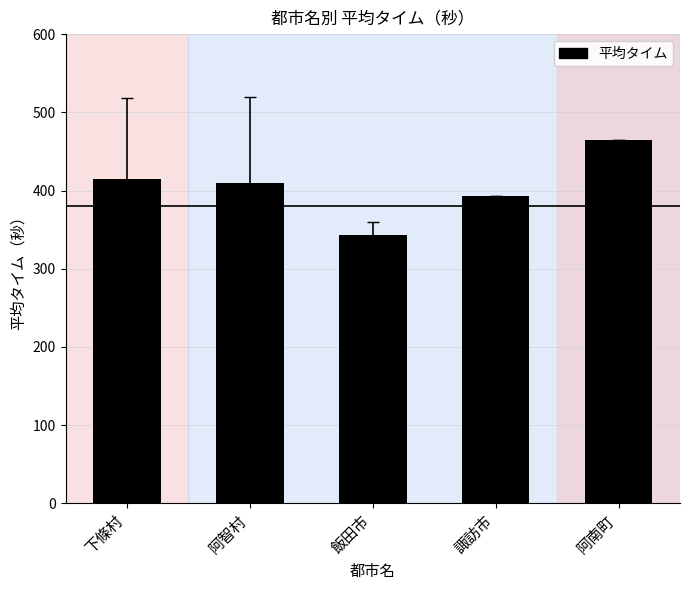

How many categories are shown in the chart?

5